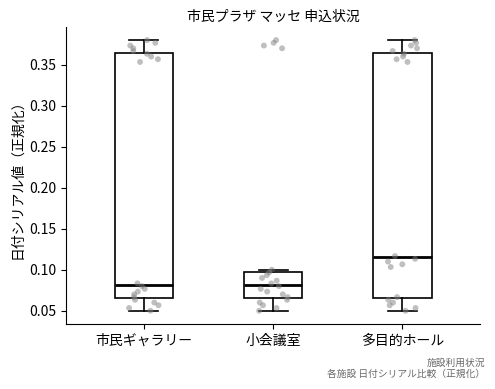

Reading left to right, read every box against the y-axis: the position of its median line, the range the box covers, and the ends of its whiskers. The values are not printed on the chart, so give them approximately, as read against the axis.

市民ギャラリー: median 0.080, box 0.065 to 0.365, whiskers 0.050 to 0.380
小会議室: median 0.080, box 0.065 to 0.100, whiskers 0.050 to 0.100 (just above the box's upper edge)
多目的ホール: median 0.115, box 0.065 to 0.365, whiskers 0.050 to 0.380